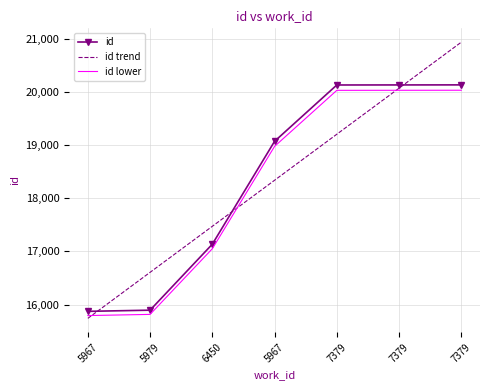

What is the label of the 2nd point from the right?

7379